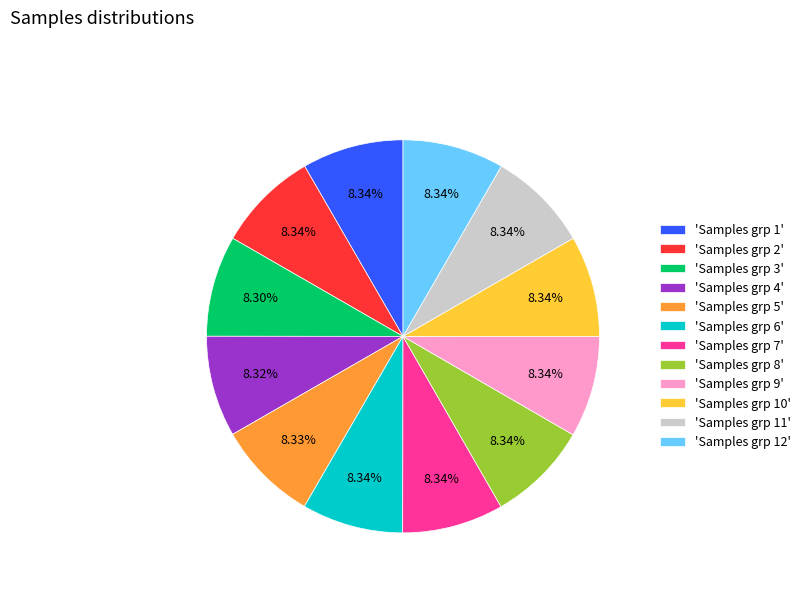

How many slices are in this pie chart?

12